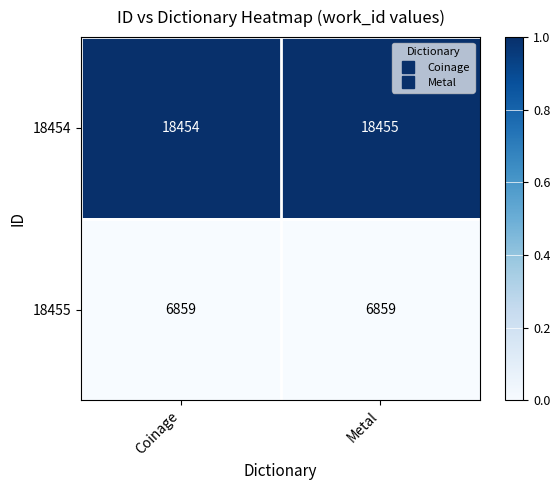

Which series has the largest total across all categories?

18454